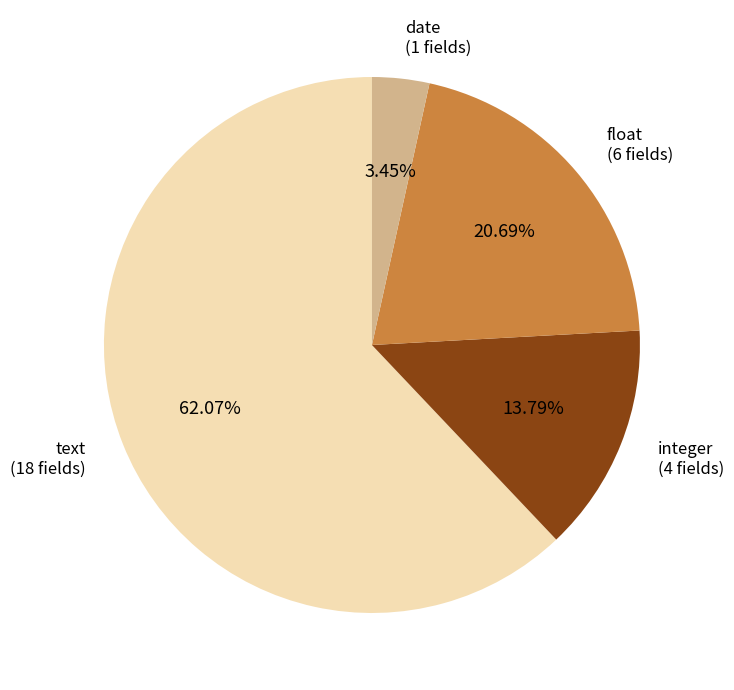

Which has a higher value, date or integer?

integer